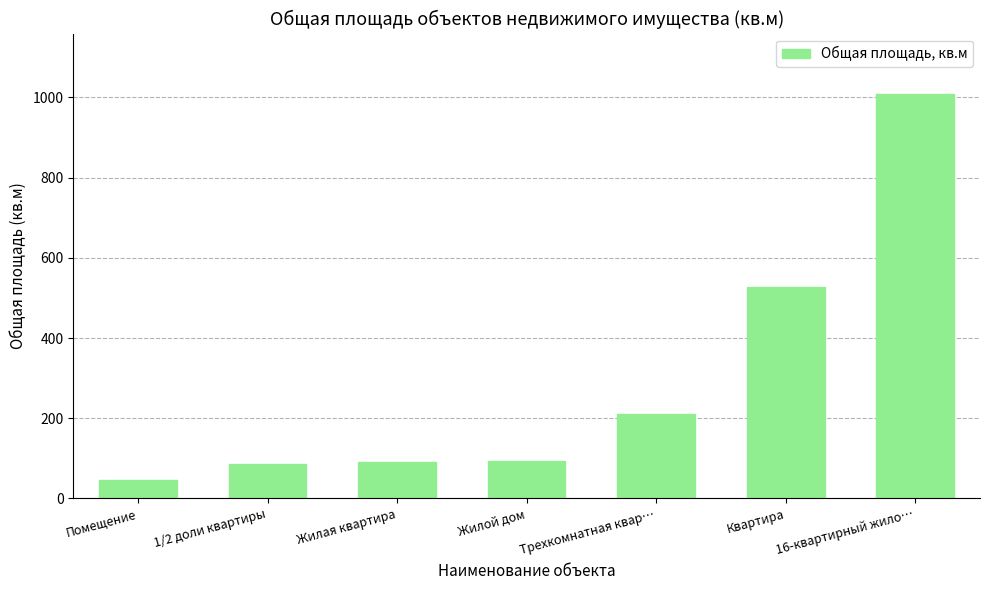

Where does the data first go above 93?

Жилой дом